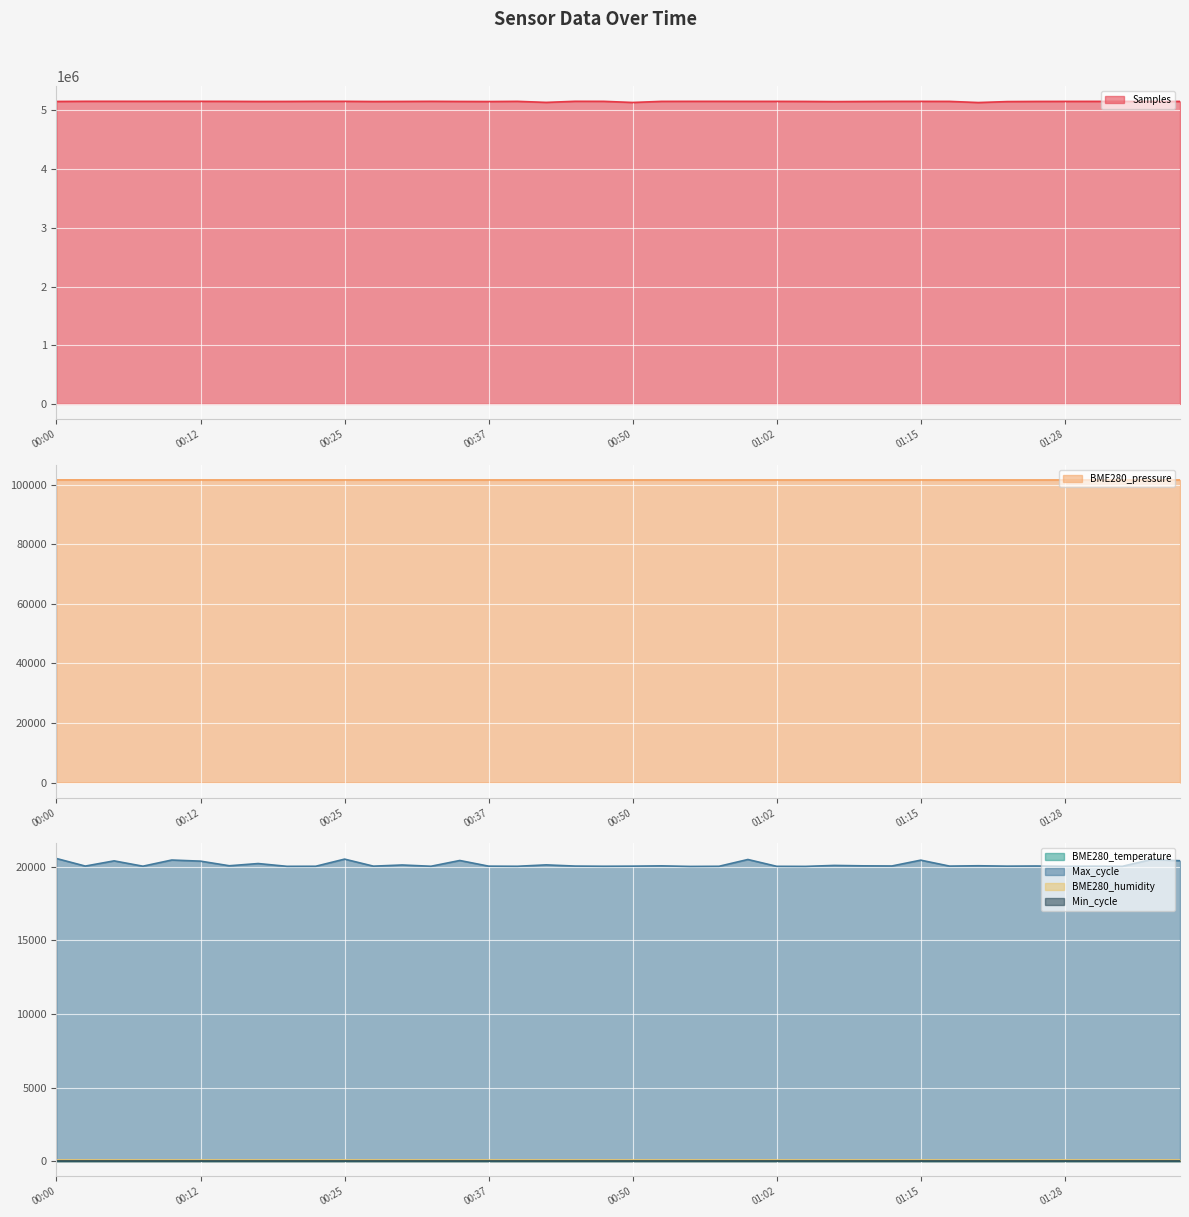

The BME280_temperature series shows 17.2 at 00:45. True or false?

True